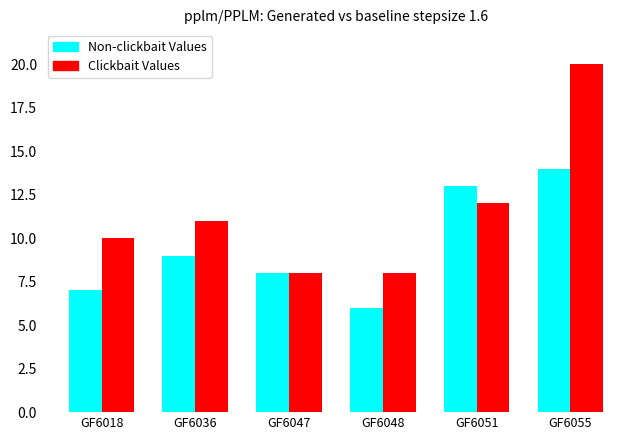

Which label corresponds to the largest value in the chart?

GF6055